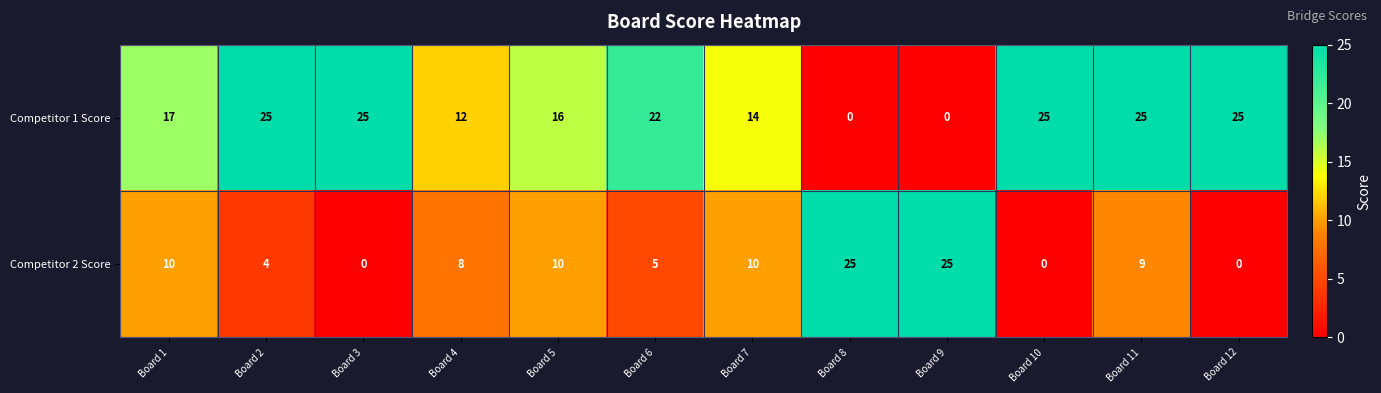

What is the difference between the highest and lowest values at Board 1?

7